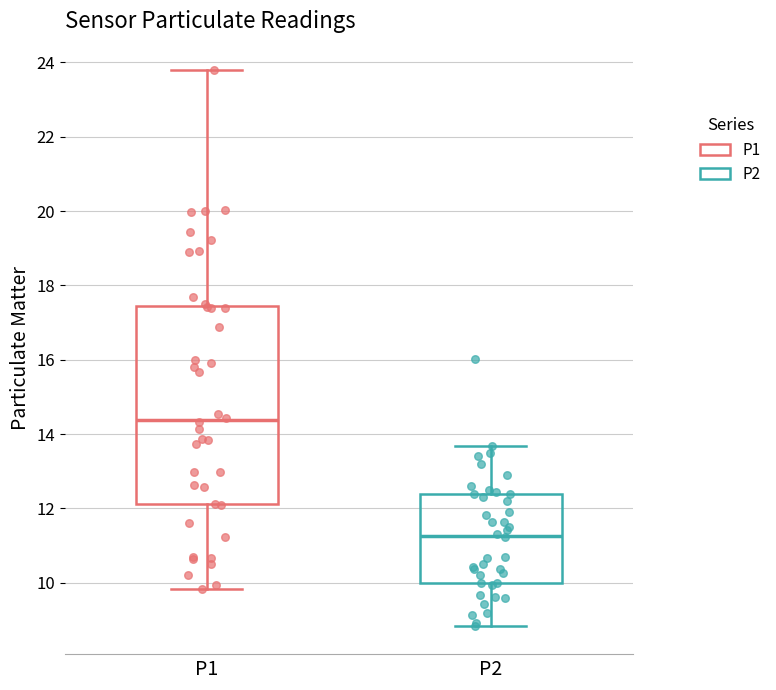

Where does the upper whisker of the box for P1 end on the y-axis? The values are not printed on the chart, so give them approximately, as read against the axis.

23.8